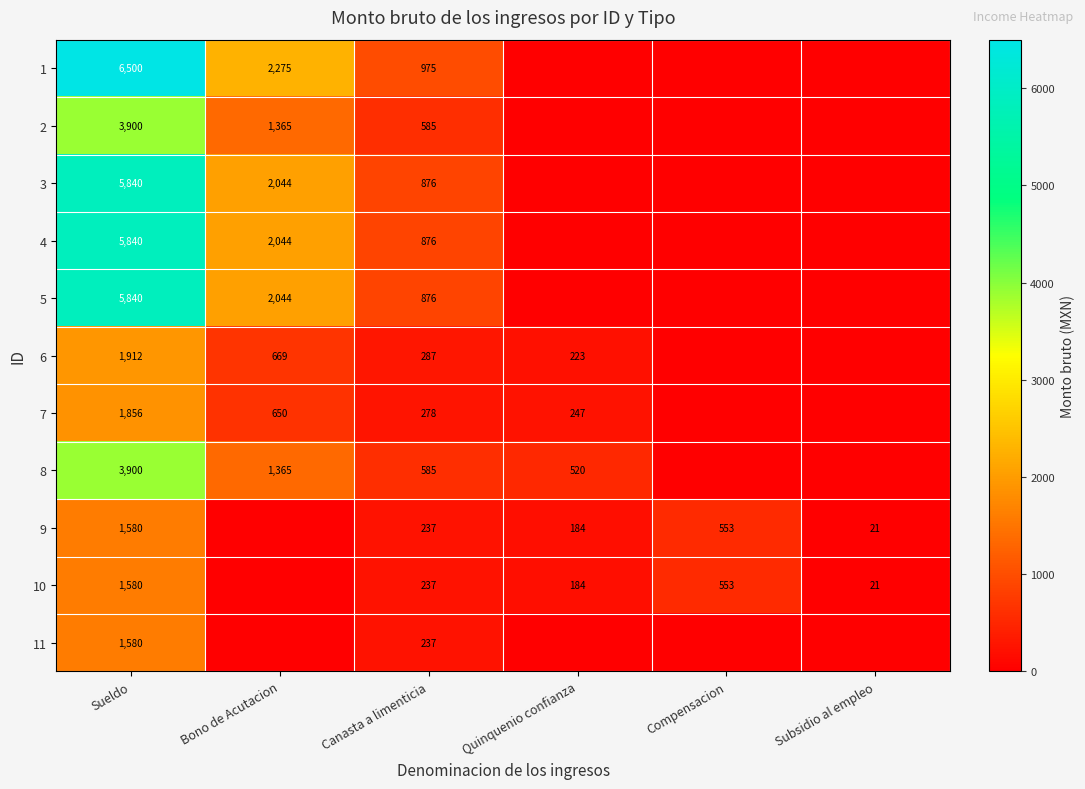

What is the difference between the 4 values at Canasta a limenticia and Sueldo?

4964